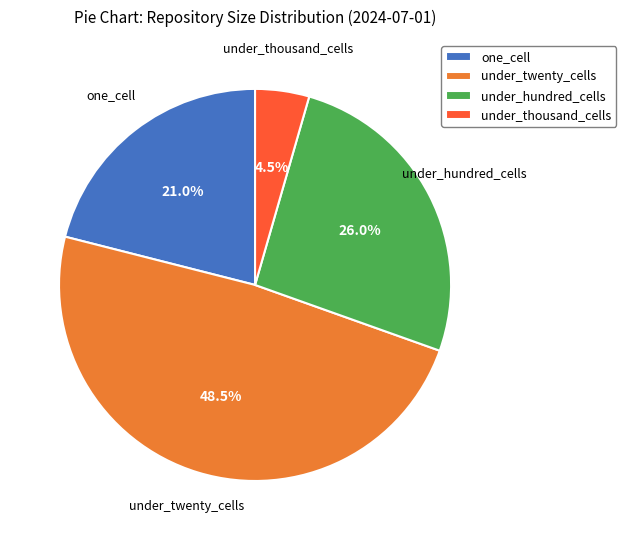

How many segments does this pie chart have?

4